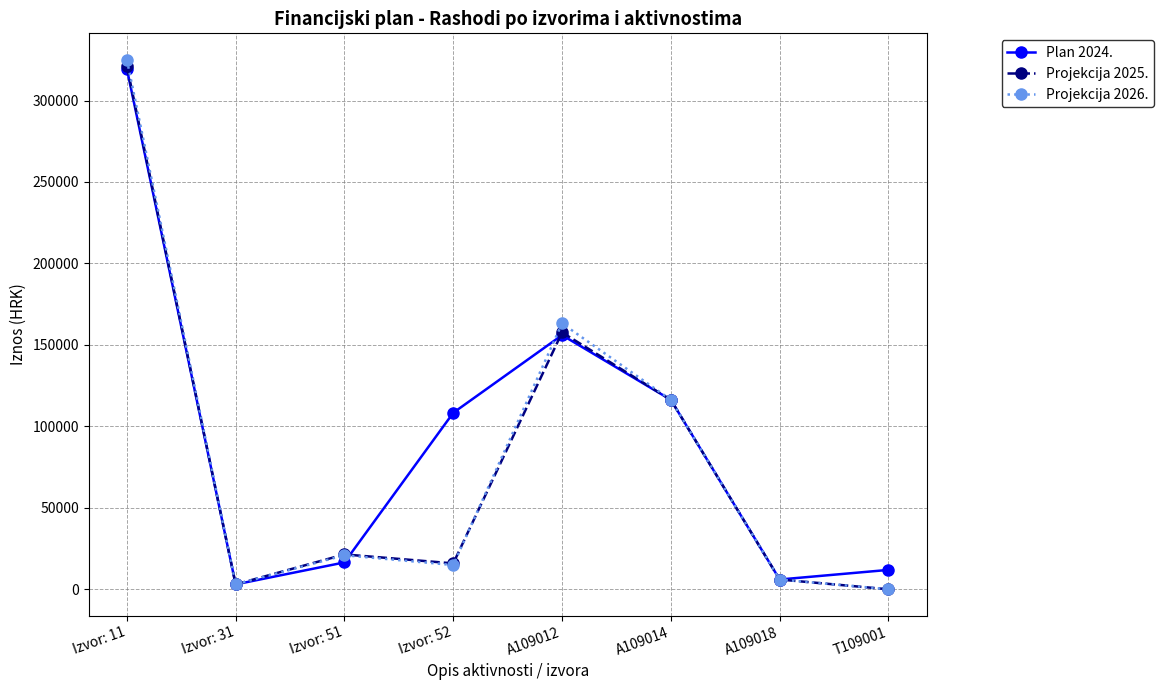

Which category has the highest value across all series?

Izvor: 11